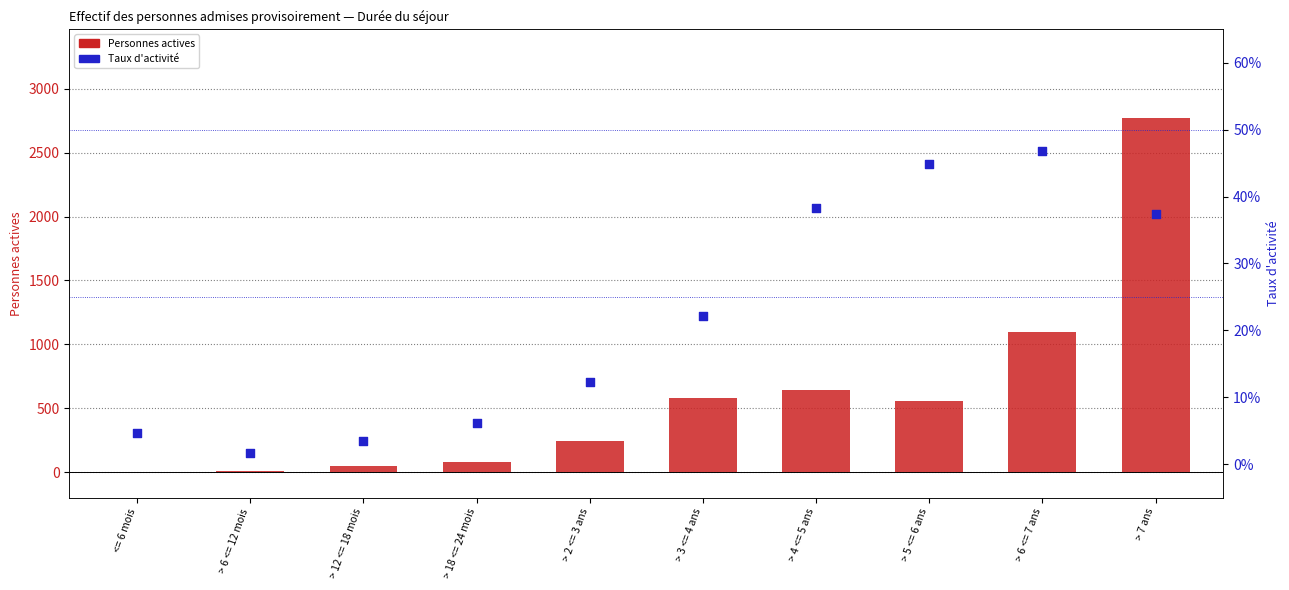

What are all the series names shown in the legend?

Personnes actives, Taux d'activité